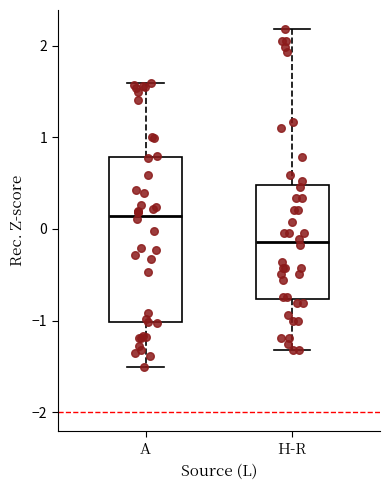

Which box is the tallest, from its lower edge to its upper edge?

A